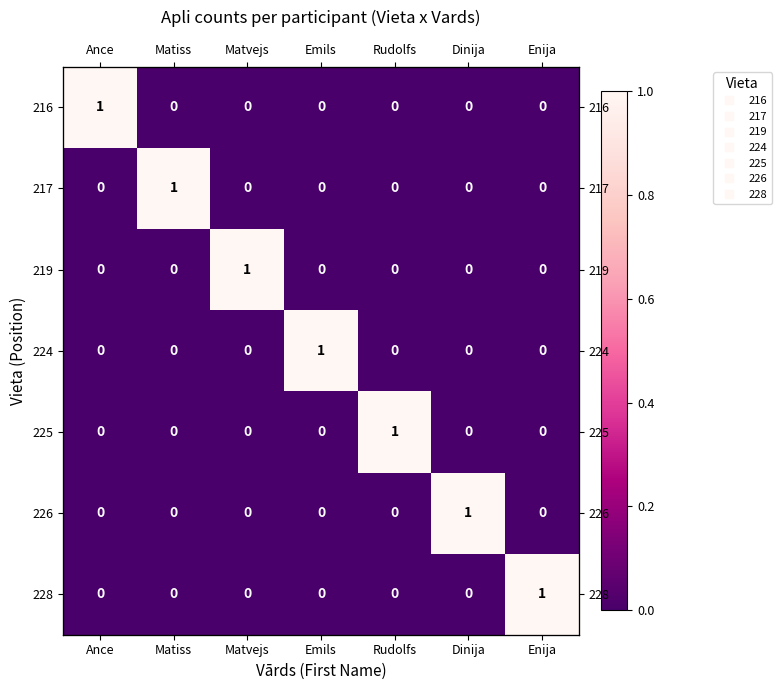

Which category has the lowest value across all series?

Matiss